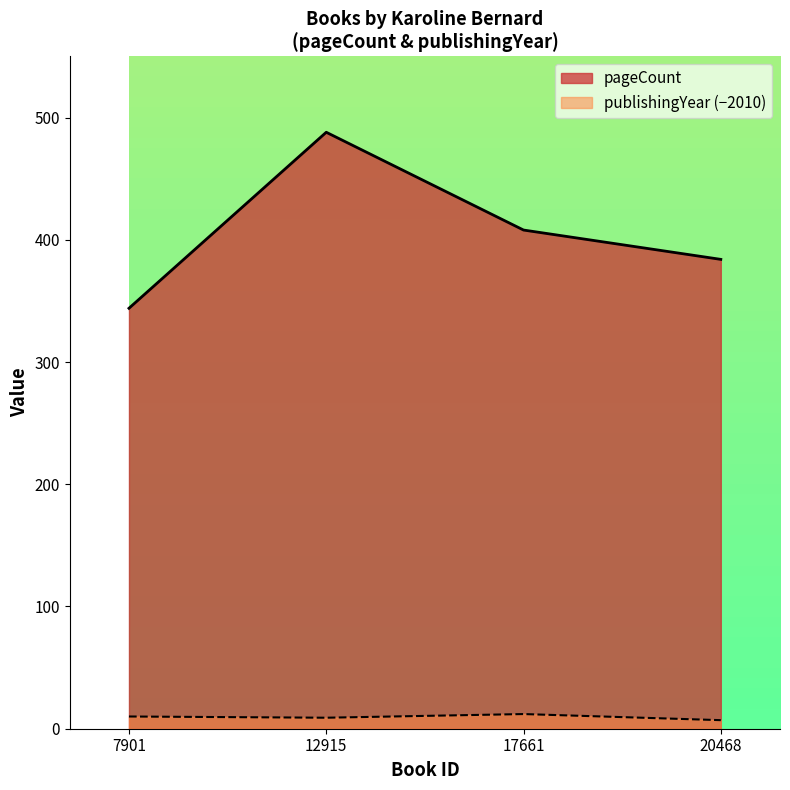

Is it true that pageCount equals 408 at 17661?

True